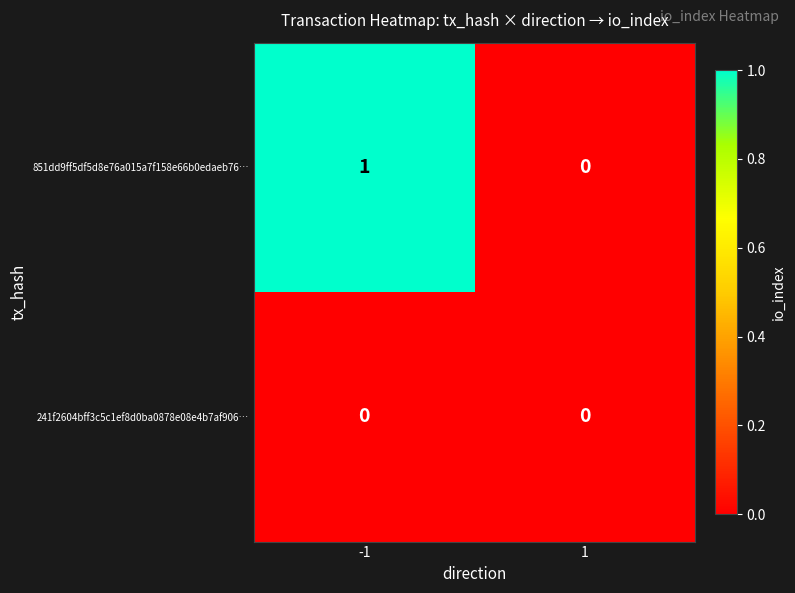

Rank the series by their average value, from lowest to highest.

241f2604bff3c5c1ef8d0ba0878e08e4b7af906…, 851dd9ff5df5d8e76a015a7f158e66b0edaeb76…